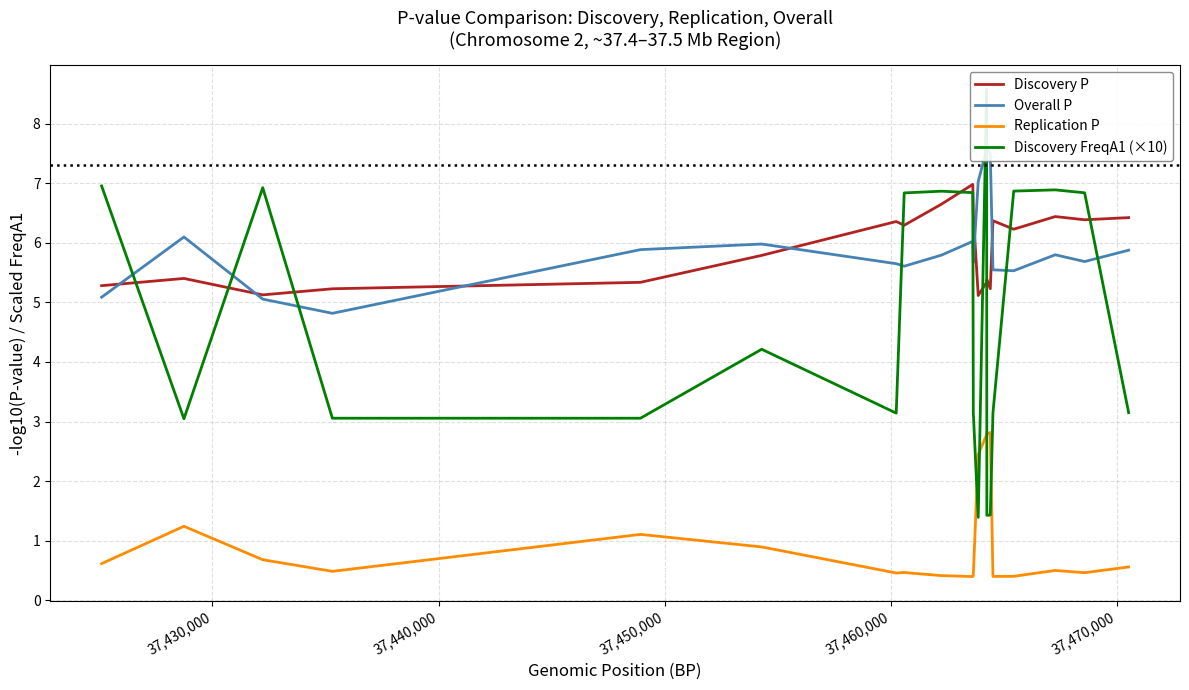

In Replication P, how many points are higher than both neighbors (excluding endpoints)?

5